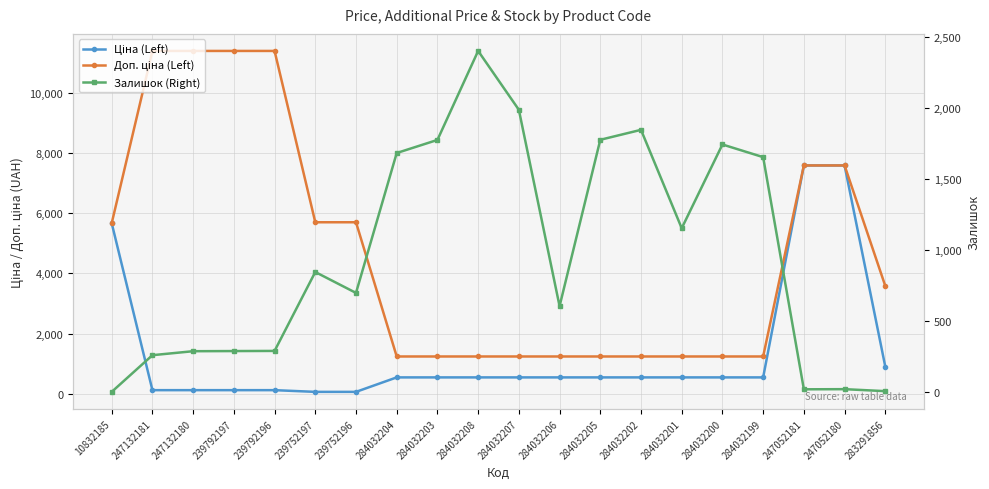

True or false: Залишок (Right) and Доп. ціна (Left) intersect in this chart.

True